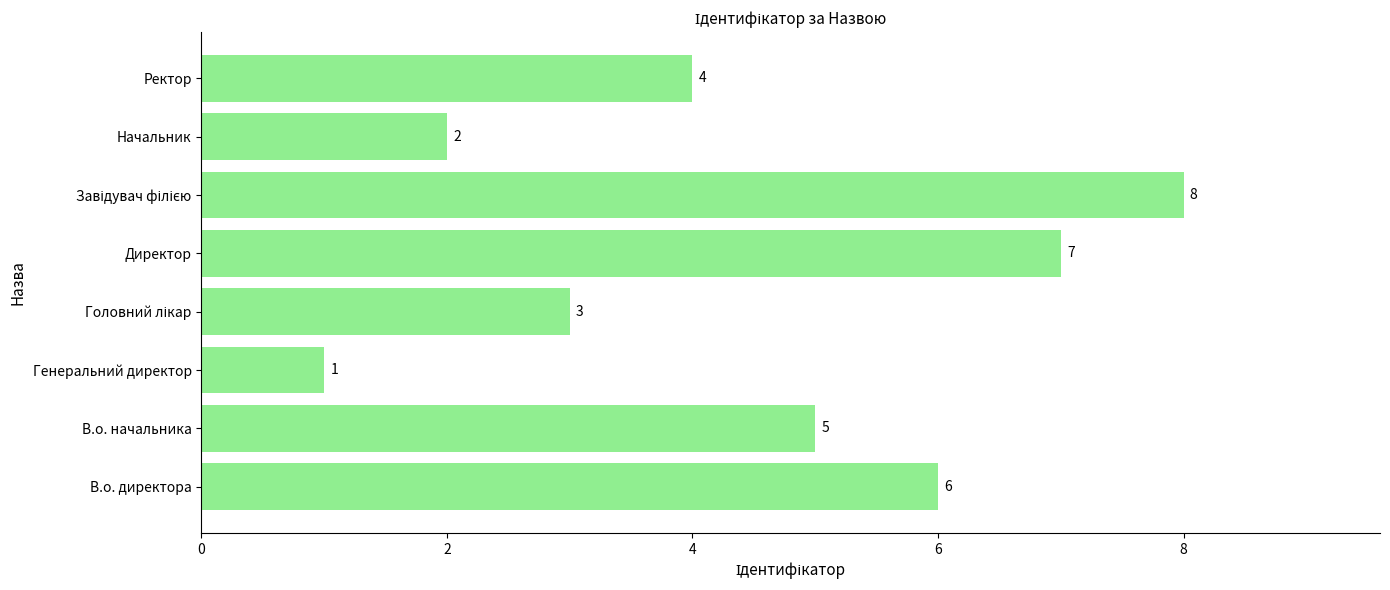

The chart shows a value of 1 at Начальник. True or false?

False